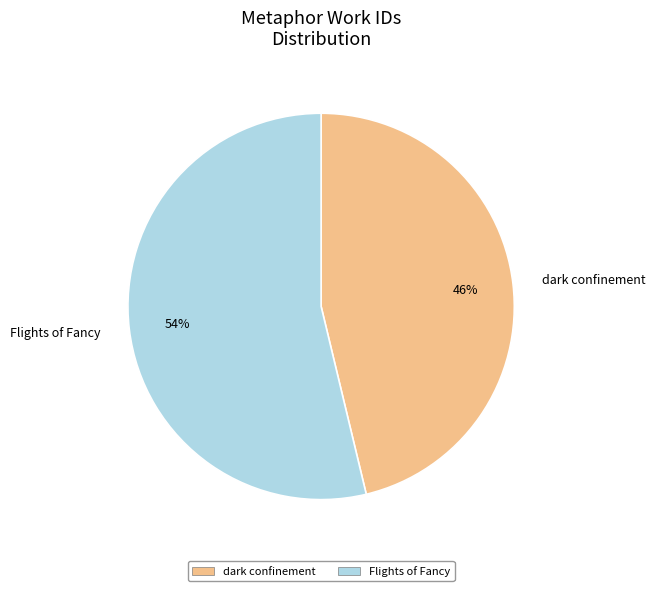

What is the smallest slice in the pie chart?

dark confinement